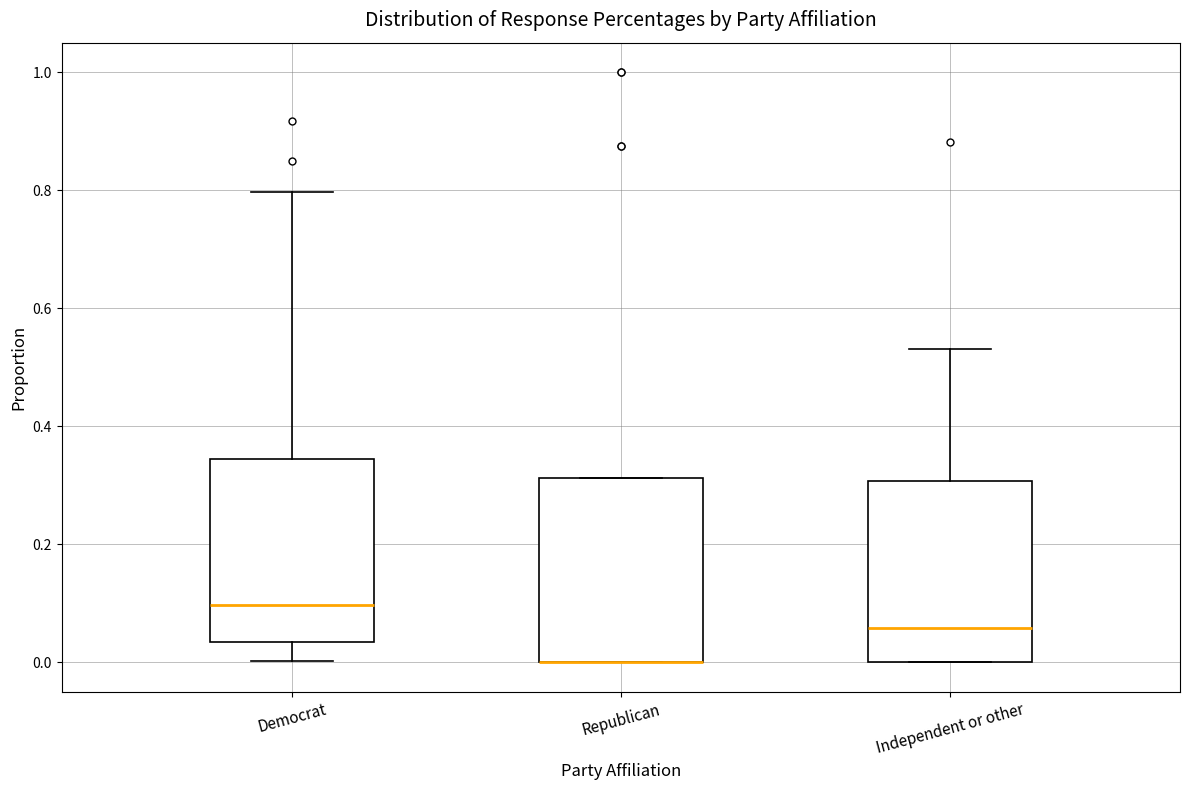

Reading left to right, transcribe this box plot: for each box, give where its median line is, the range the box spans, and where its two whiskers end, as read against the y-axis. The values are not printed on the chart, so give them approximately, as read against the axis.

Democrat: median 0.10, box 0.04 to 0.34, whiskers 0.00 to 0.80
Republican: median 0.00 (drawn on the box's lower edge), box 0.00 to 0.32, whiskers 0.00 to 0.32
Independent or other: median 0.06, box 0.00 to 0.30, whiskers 0.00 to 0.54